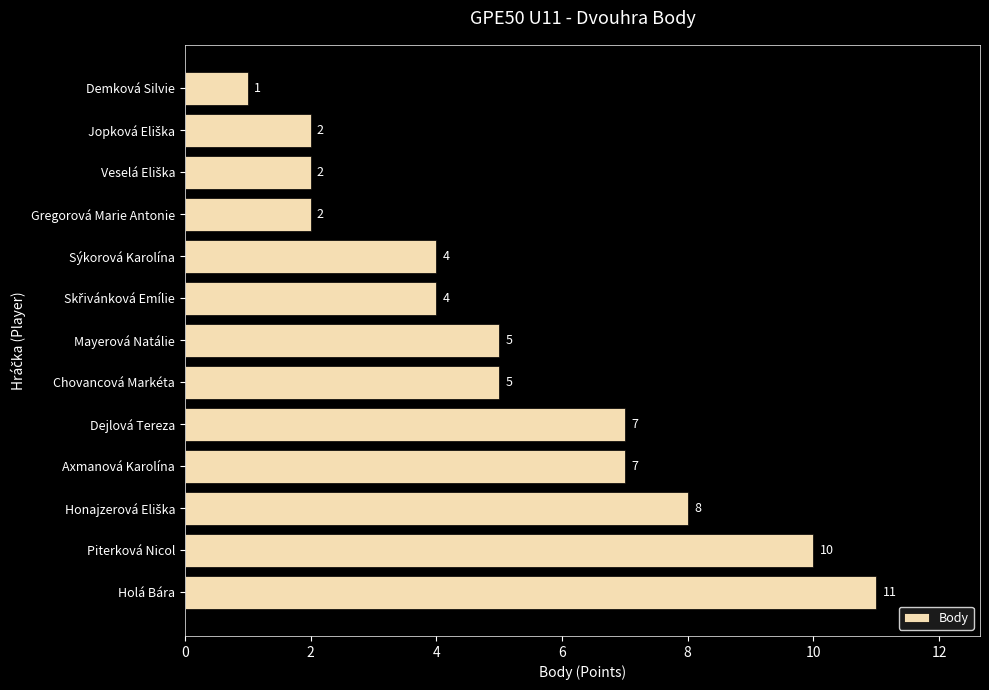

Between Chovancová Markéta and Sýkorová Karolína, which is larger?

Chovancová Markéta